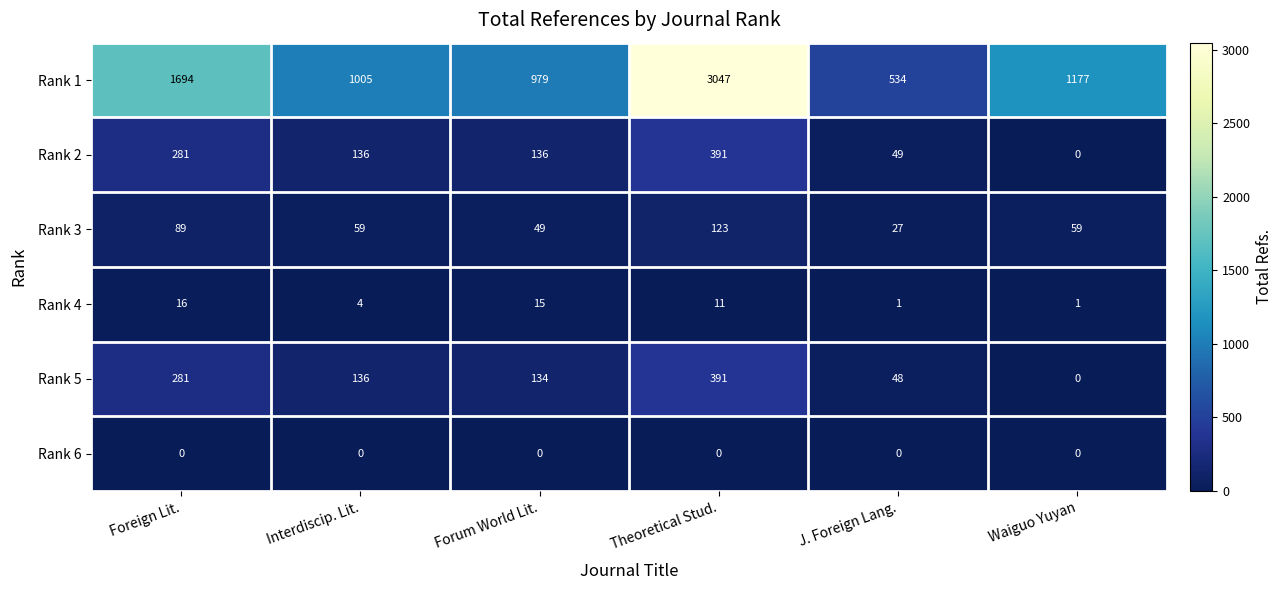

What is the total value across all series at Waiguo Yuyan?

1237